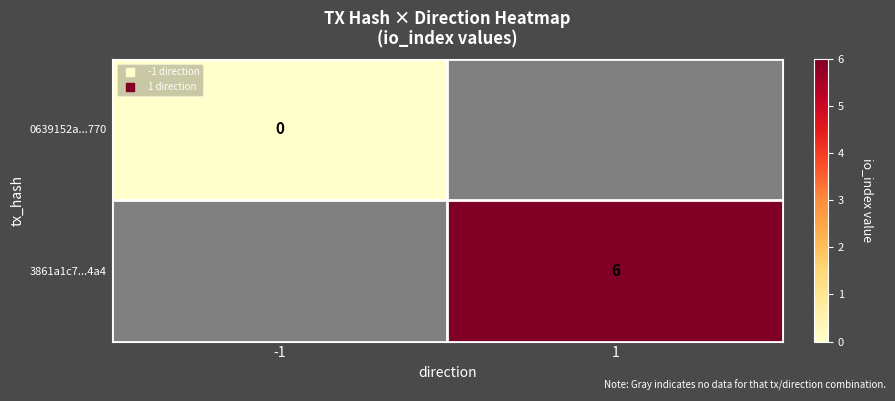

The value of 3861a1c7...4a4 at 1 is 6.0. True or false?

True